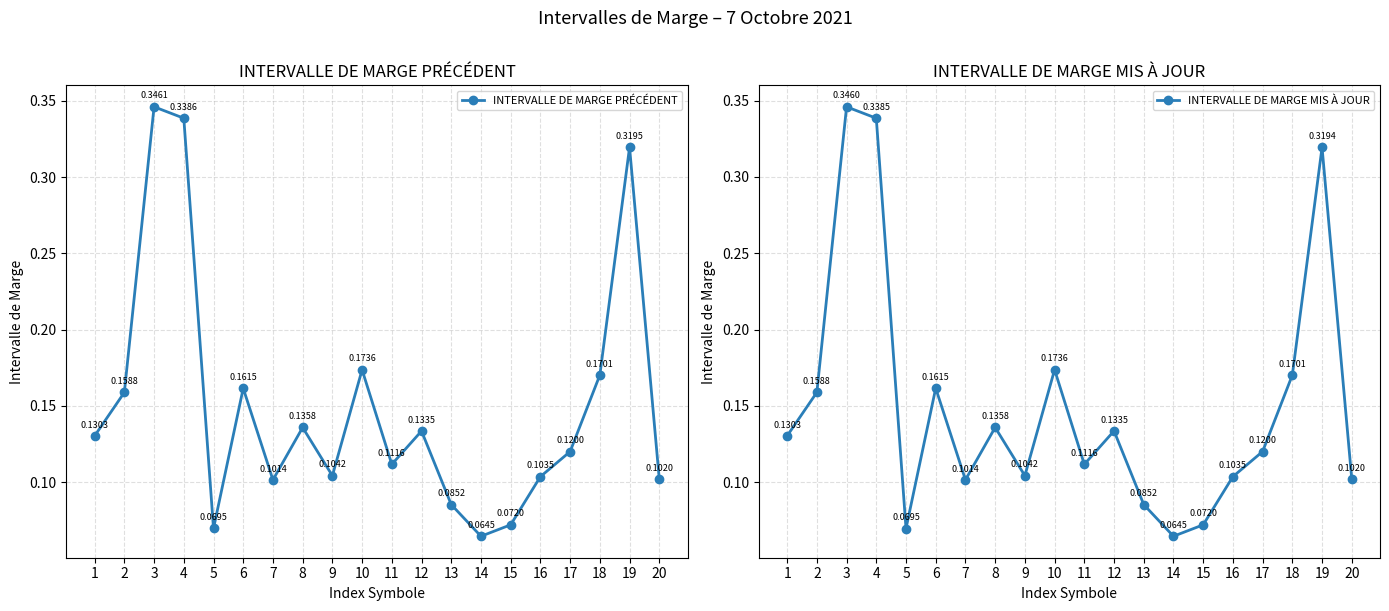

Where is the first local maximum for INTERVALLE DE MARGE MIS À JOUR?

3